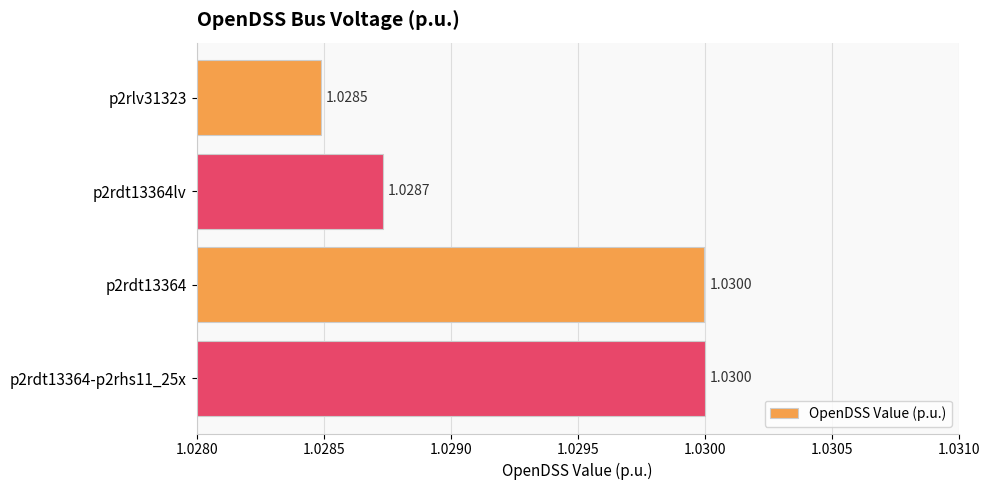

Between p2rdt13364lv and p2rdt13364, which is larger?

p2rdt13364